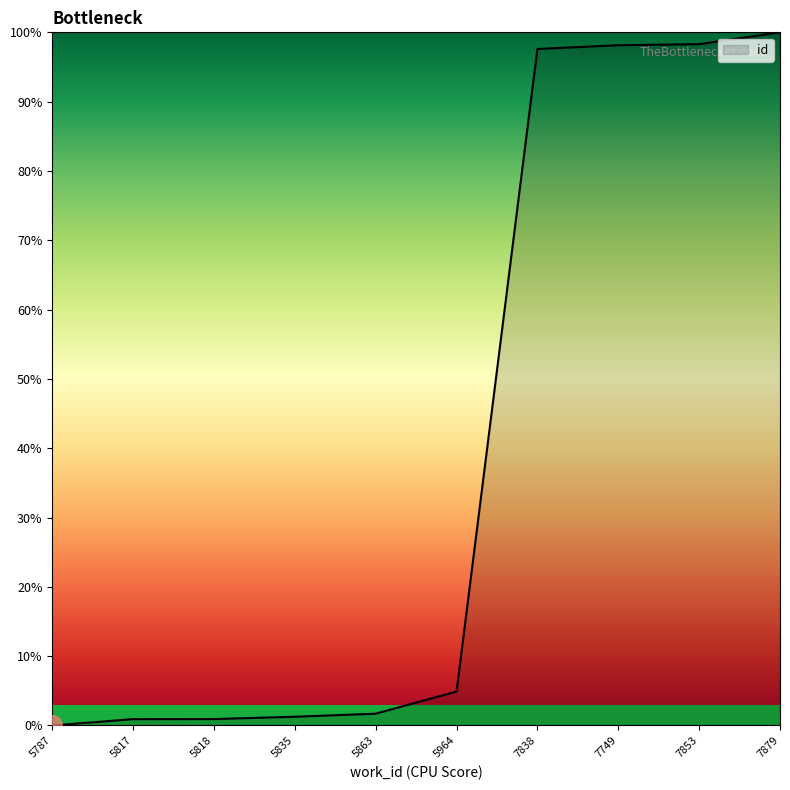

What is the difference between the maximum and minimum values?

100.0